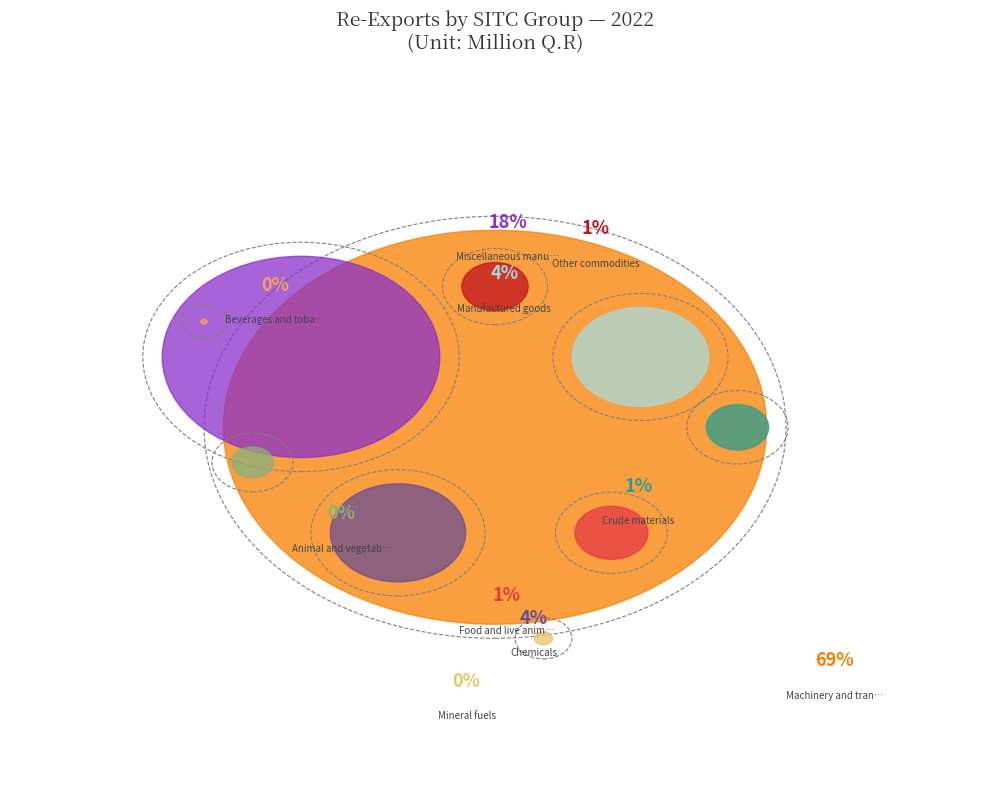

What portion of the pie excludes Machinery and transport?

30.5%